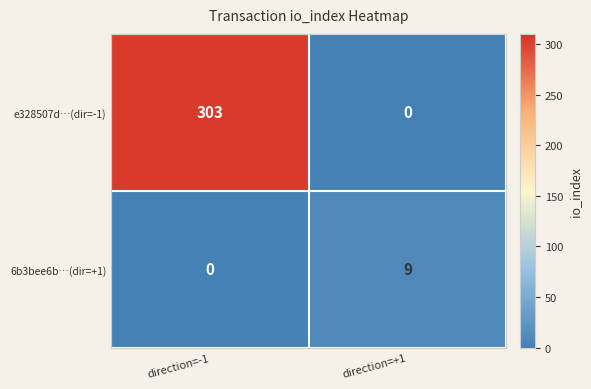

At direction=-1, list the series in order from largest to smallest.

e328507d…(dir=-1), 6b3bee6b…(dir=+1)